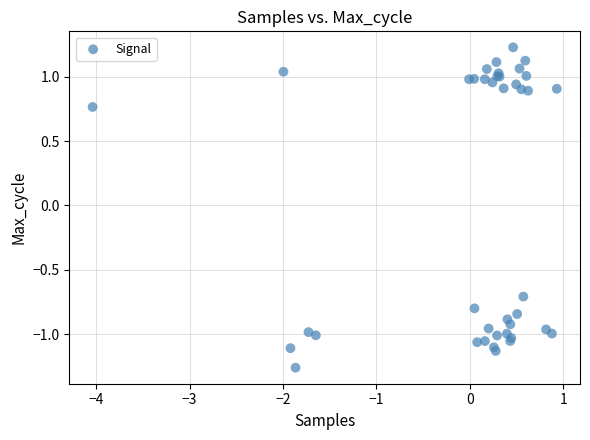

What Y value in the scatter plot is closest to 0?

-0.7